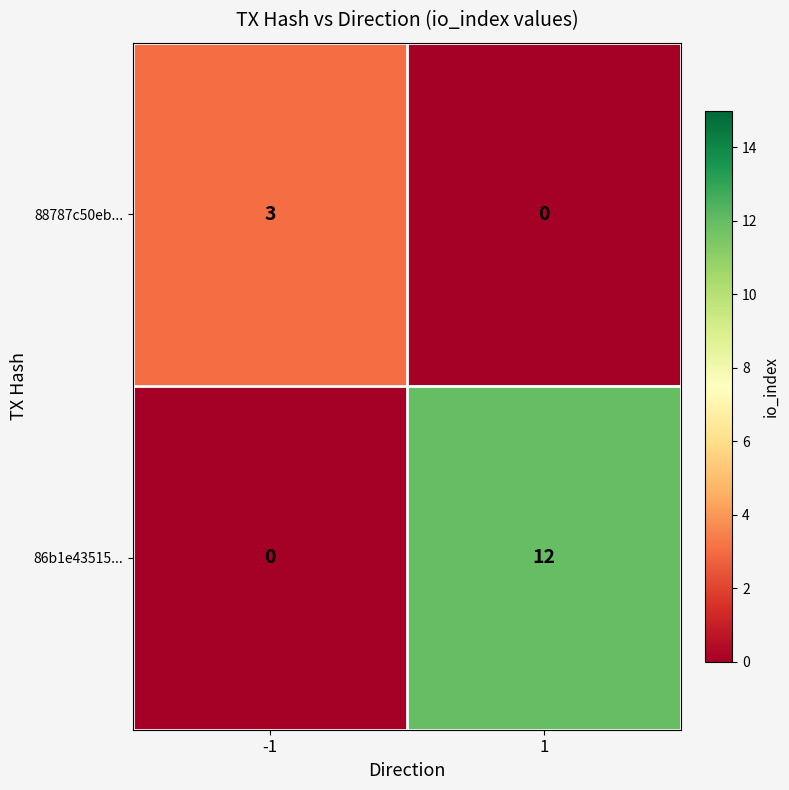

The value of 88787c50eb... at -1 is 4. True or false?

False